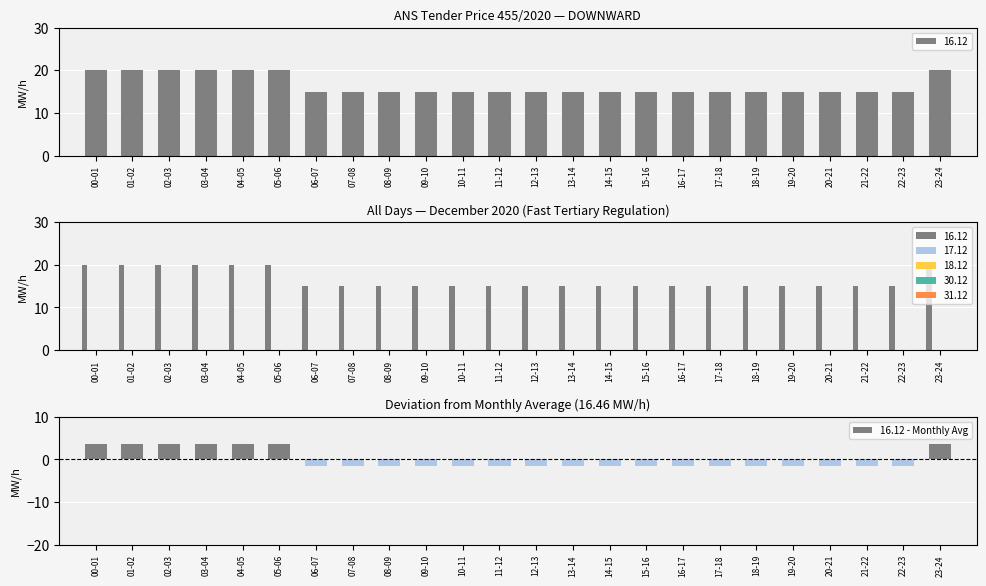

How many positive values are there?

7